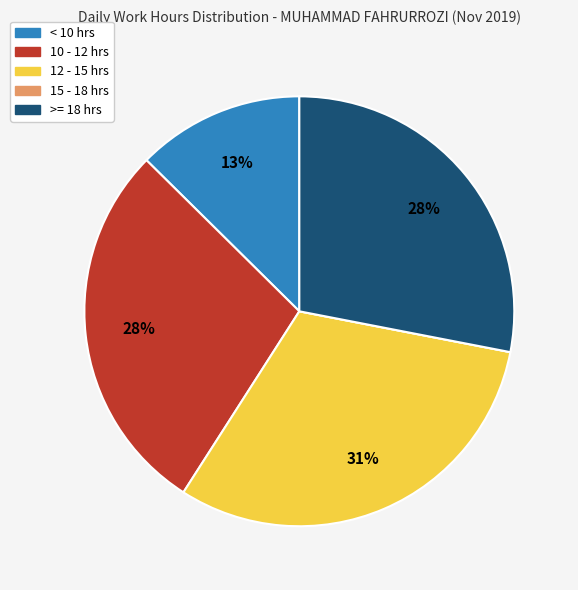

Is there any slice that represents more than half of the pie?

No